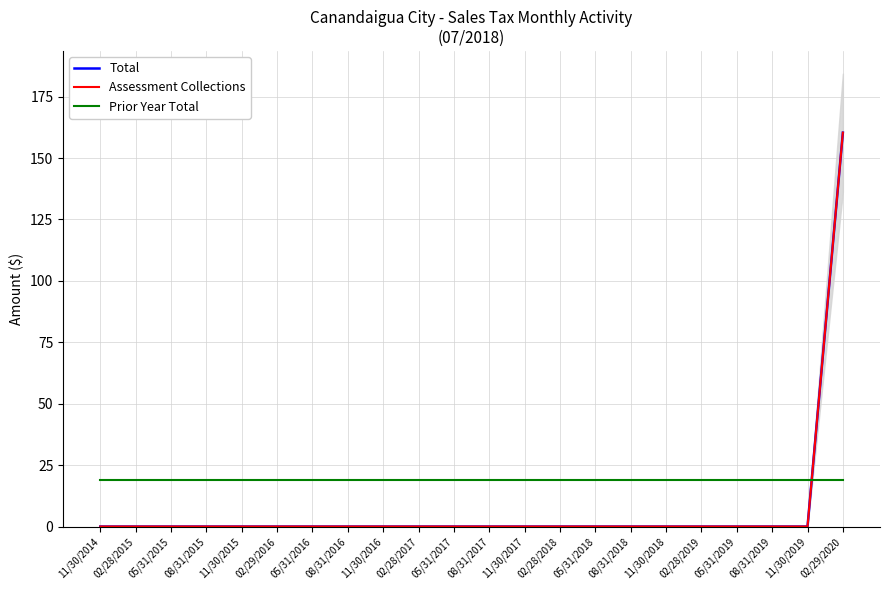

Reading left to right, transcribe all the data shown in this chart.

Total: 11/30/2014=0.0	02/28/2015=0.0	05/31/2015=0.0	08/31/2015=0.0	11/30/2015=0.0	02/29/2016=0.0	05/31/2016=0.0	08/31/2016=0.0	11/30/2016=0.0	02/28/2017=0.0	05/31/2017=0.0	08/31/2017=0.0	11/30/2017=0.0	02/28/2018=0.0	05/31/2018=0.0	08/31/2018=0.0	11/30/2018=0.0	02/28/2019=0.0	05/31/2019=0.0	08/31/2019=0.0	11/30/2019=0.0	02/29/2020=160.3
Assessment Collections: 11/30/2014=0.0	02/28/2015=0.0	05/31/2015=0.0	08/31/2015=0.0	11/30/2015=0.0	02/29/2016=0.0	05/31/2016=0.0	08/31/2016=0.0	11/30/2016=0.0	02/28/2017=0.0	05/31/2017=0.0	08/31/2017=0.0	11/30/2017=0.0	02/28/2018=0.0	05/31/2018=0.0	08/31/2018=0.0	11/30/2018=0.0	02/28/2019=0.0	05/31/2019=0.0	08/31/2019=0.0	11/30/2019=0.0	02/29/2020=160.3
Prior Year Total: 11/30/2014=19.0	02/28/2015=19.0	05/31/2015=19.0	08/31/2015=19.0	11/30/2015=19.0	02/29/2016=19.0	05/31/2016=19.0	08/31/2016=19.0	11/30/2016=19.0	02/28/2017=19.0	05/31/2017=19.0	08/31/2017=19.0	11/30/2017=19.0	02/28/2018=19.0	05/31/2018=19.0	08/31/2018=19.0	11/30/2018=19.0	02/28/2019=19.0	05/31/2019=19.0	08/31/2019=19.0	11/30/2019=19.0	02/29/2020=19.0